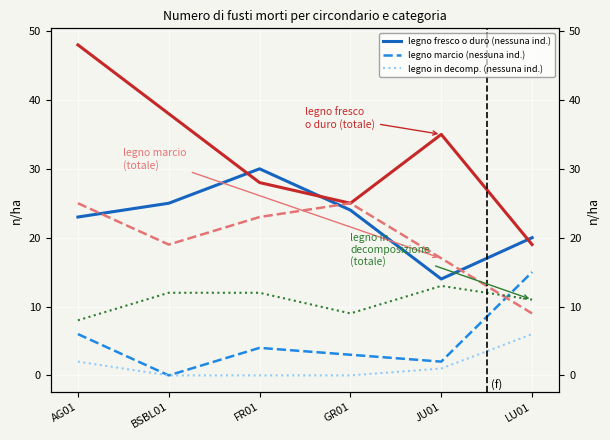

At FR01, list the series in order from largest to smallest.

legno fresco o duro - nessuna indicazione, legno fresco o duro - totale, legno marcio - totale, legno in decomposizione - totale, legno marcio - nessuna indicazione, legno in decomposizione - nessuna indicazione